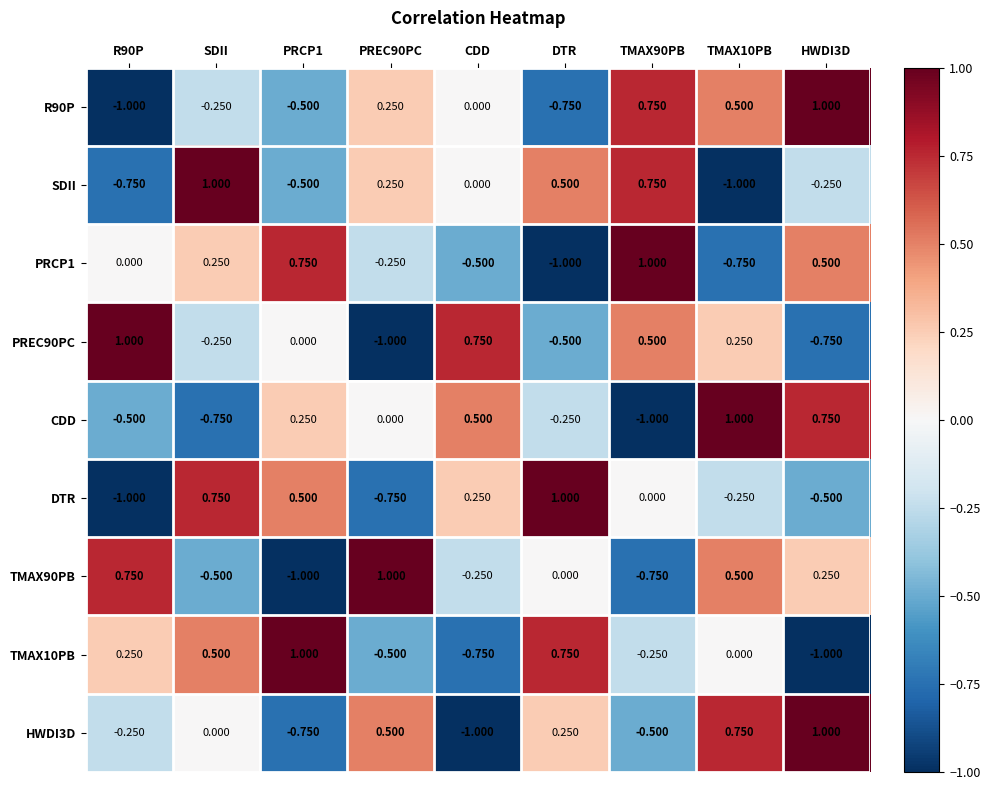

How many data points does each series have?

9